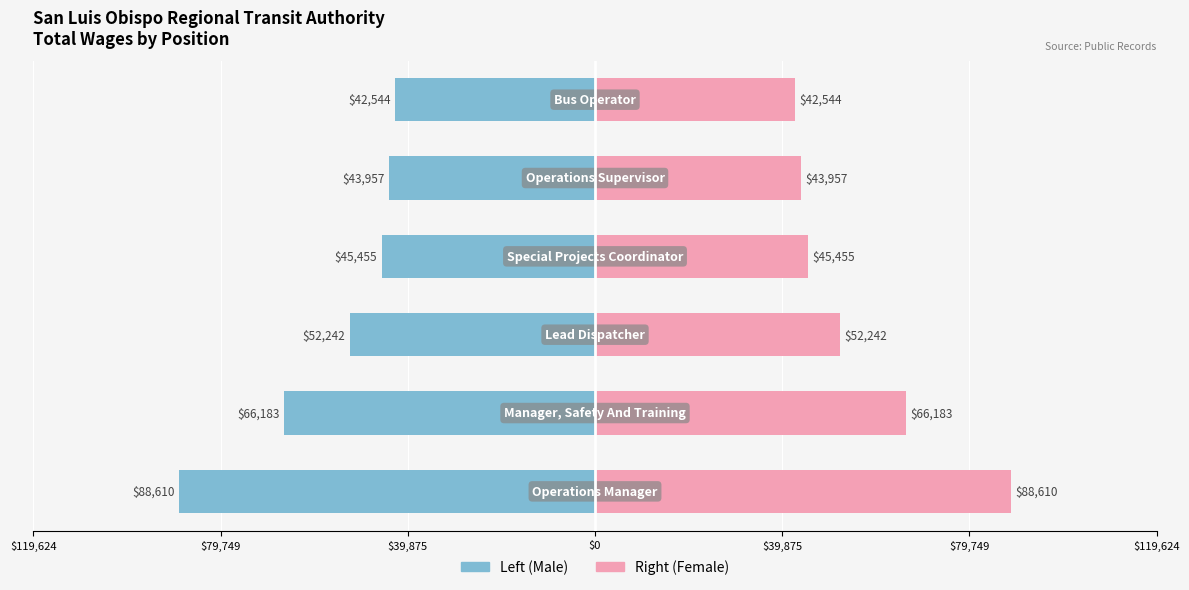

Is the value of Right at $39,875 greater than the value of Left at $79,749?

Yes